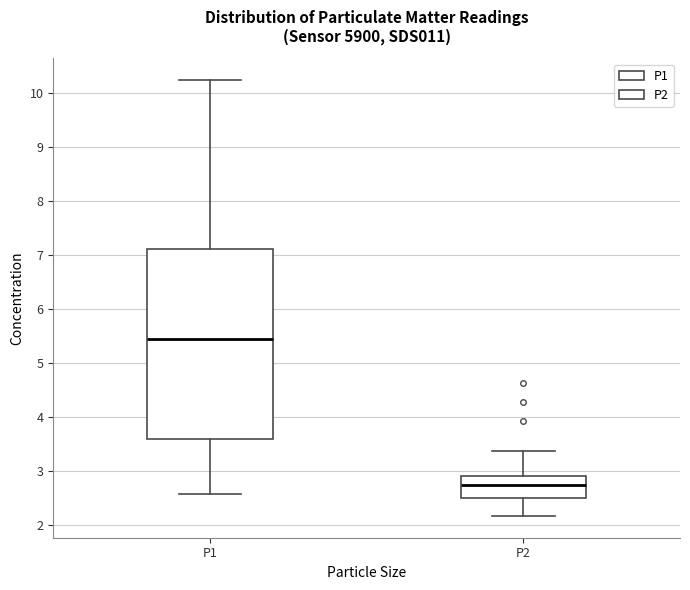

Reading left to right, read every box against the y-axis: the position of its median line, the range the box covers, and the ends of its whiskers. The values are not printed on the chart, so give them approximately, as read against the axis.

P1: median 5.4, box 3.6 to 7.1, whiskers 2.6 to 10.2
P2: median 2.7, box 2.5 to 2.9, whiskers 2.2 to 3.4